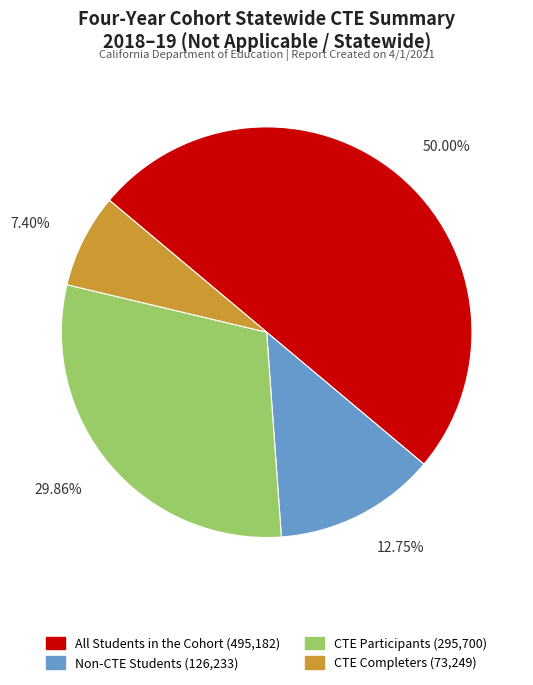

To the nearest percent, what portion does CTE Participants represent?

30%